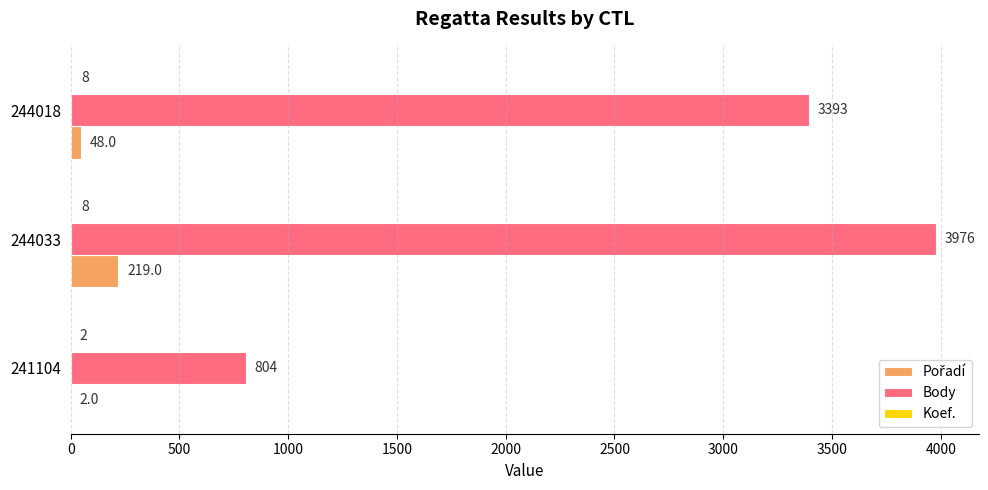

Which series has the largest total across all categories?

Body